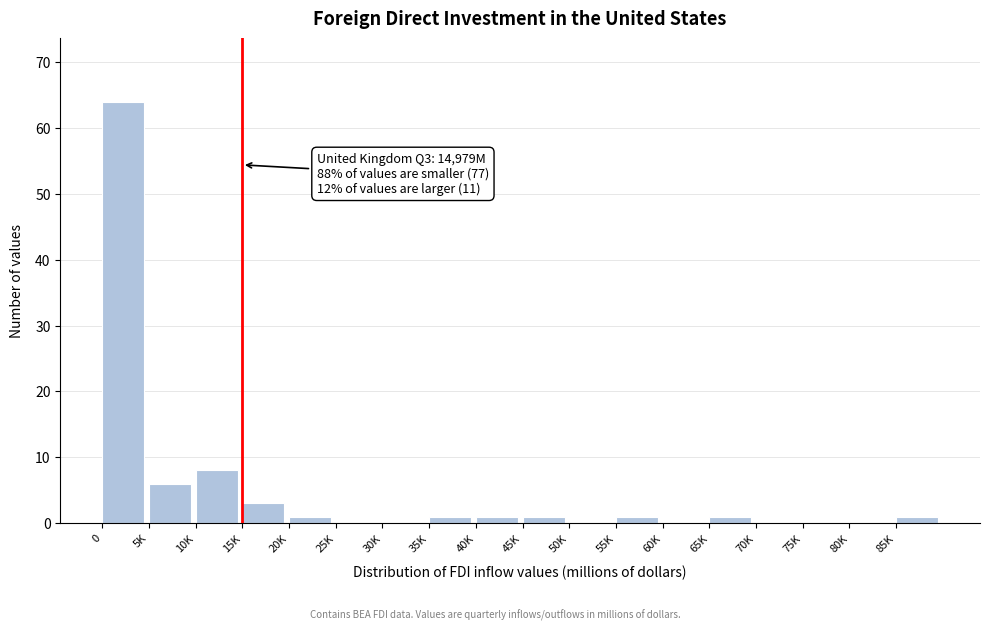

Reading left to right, extract all data points from this chart.

0=64	5K=6	10K=8	15K=3	20K=1	25K=0	30K=0	35K=1	40K=1	45K=1	50K=0	55K=1	60K=0	65K=1	70K=0	75K=0	80K=0	85K=1